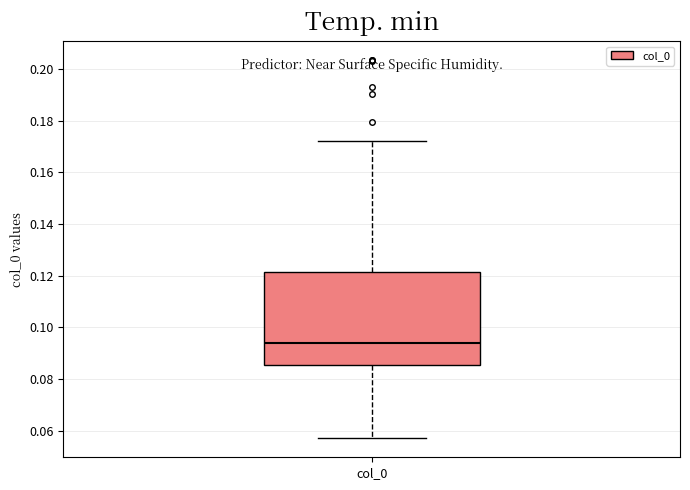

Transcribe this box plot: give where the median line is, the range the box spans, and where the two whiskers end, as read against the y-axis. The values are not printed on the chart, so give them approximately, as read against the axis.

median 0.094, box 0.086 to 0.122, whiskers 0.058 to 0.172